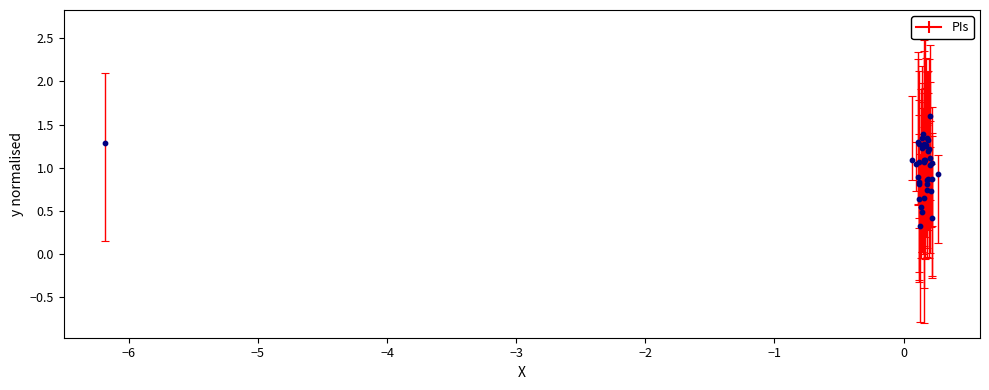

What Y value in the scatter plot is closest to 0?

0.3